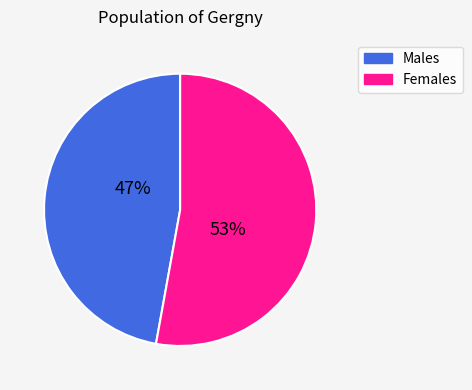

To the nearest percent, what is the average slice percentage?

50%